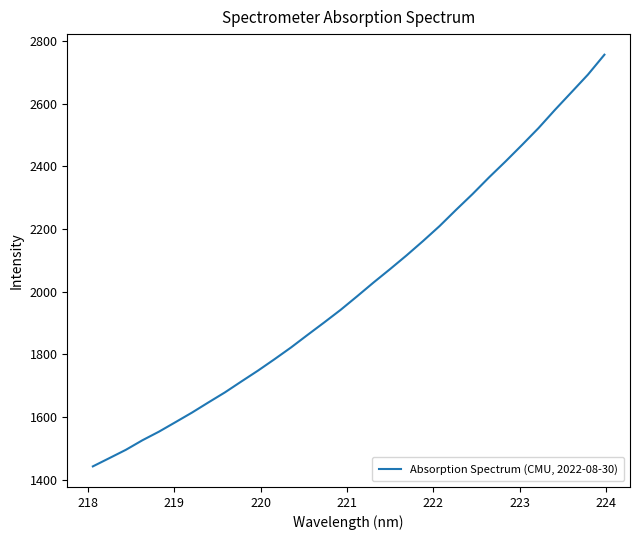

What is the difference between the maximum and minimum values?

1312.9